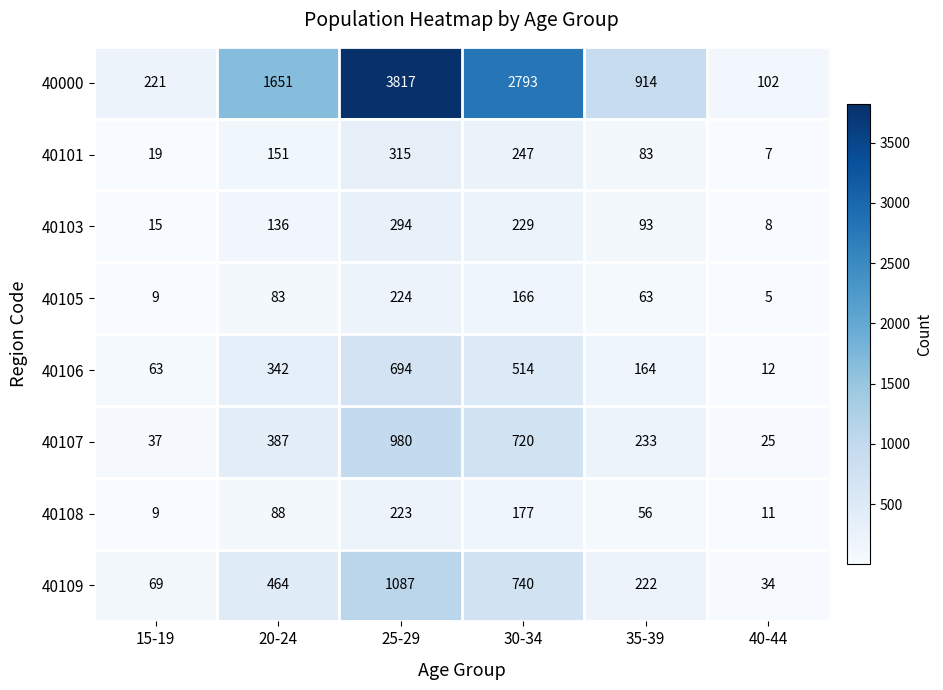

Count the number of categories in the chart.

6